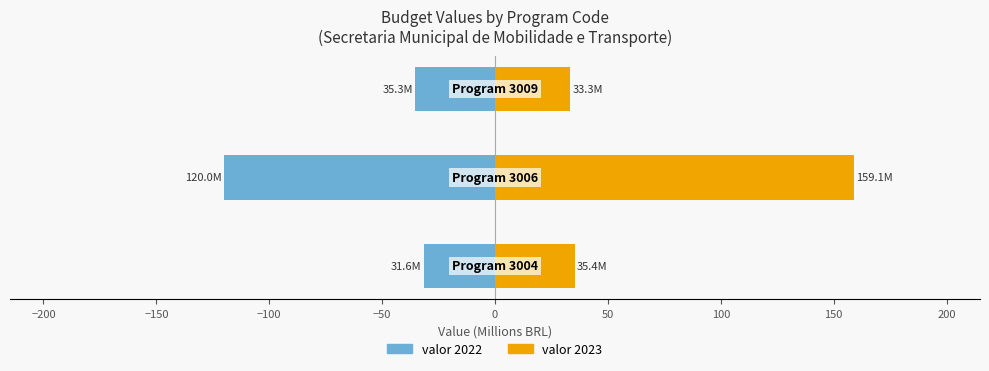

Which series changed the most between −250 and −150?

valor 2022